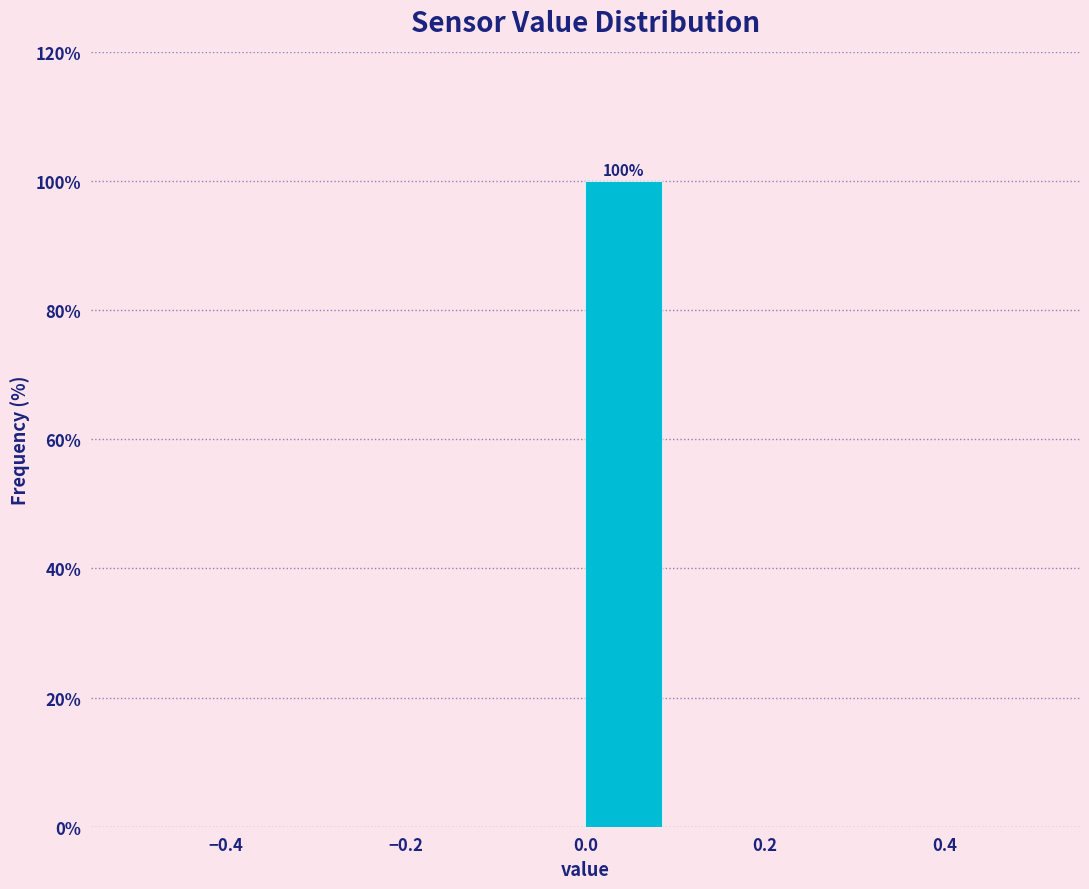

Which range on the x-axis has the tallest bar?

0.0 to 0.1